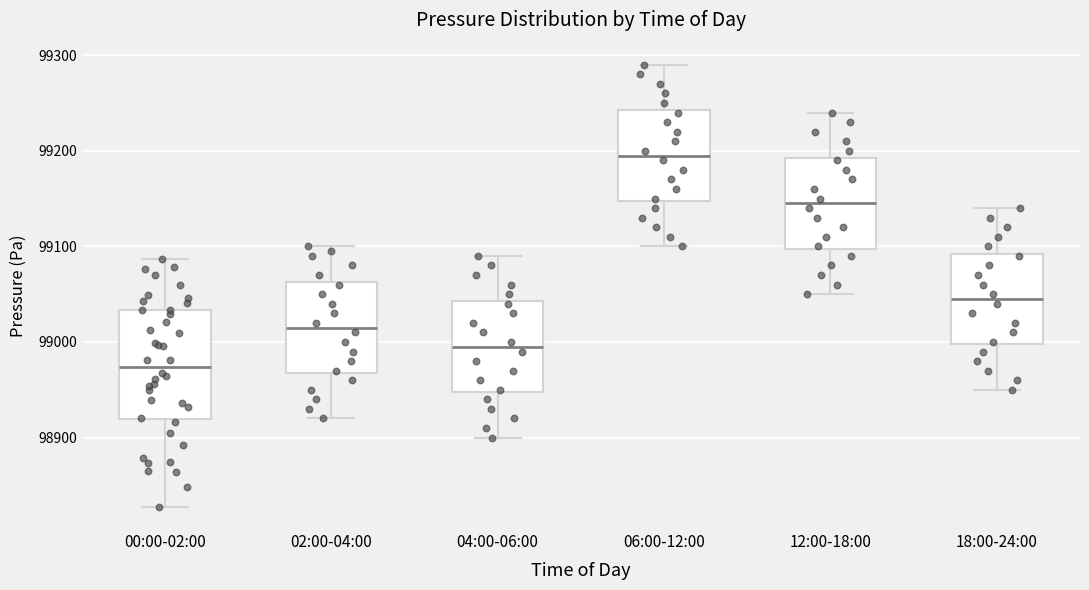

Where does the median line of the box for 00:00-02:00 sit on the y-axis? The values are not printed on the chart, so give them approximately, as read against the axis.

98970